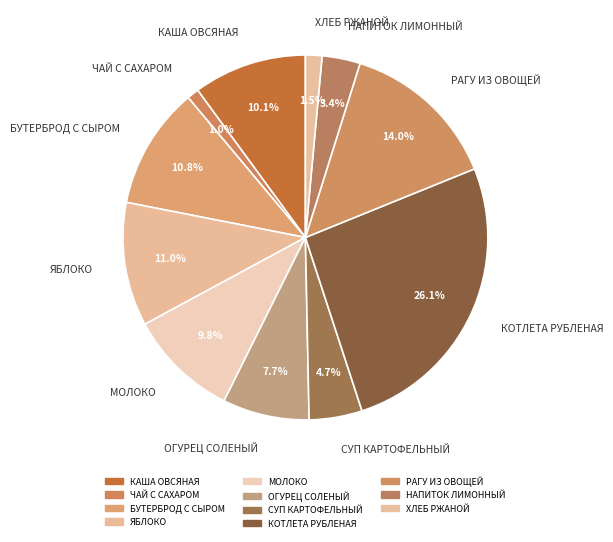

Is it true that КАША ОВСЯНАЯ is 3% of the pie?

False